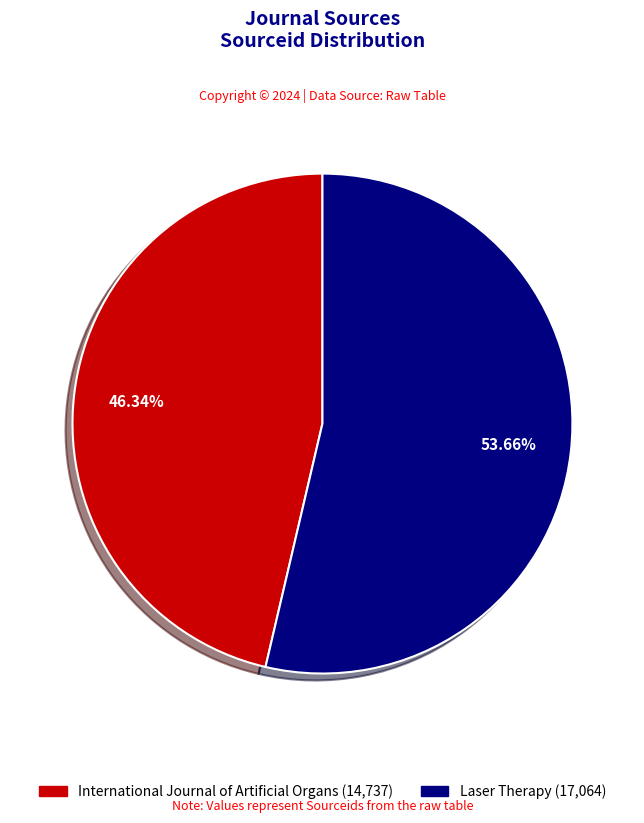

Count the number of slices in the pie.

2